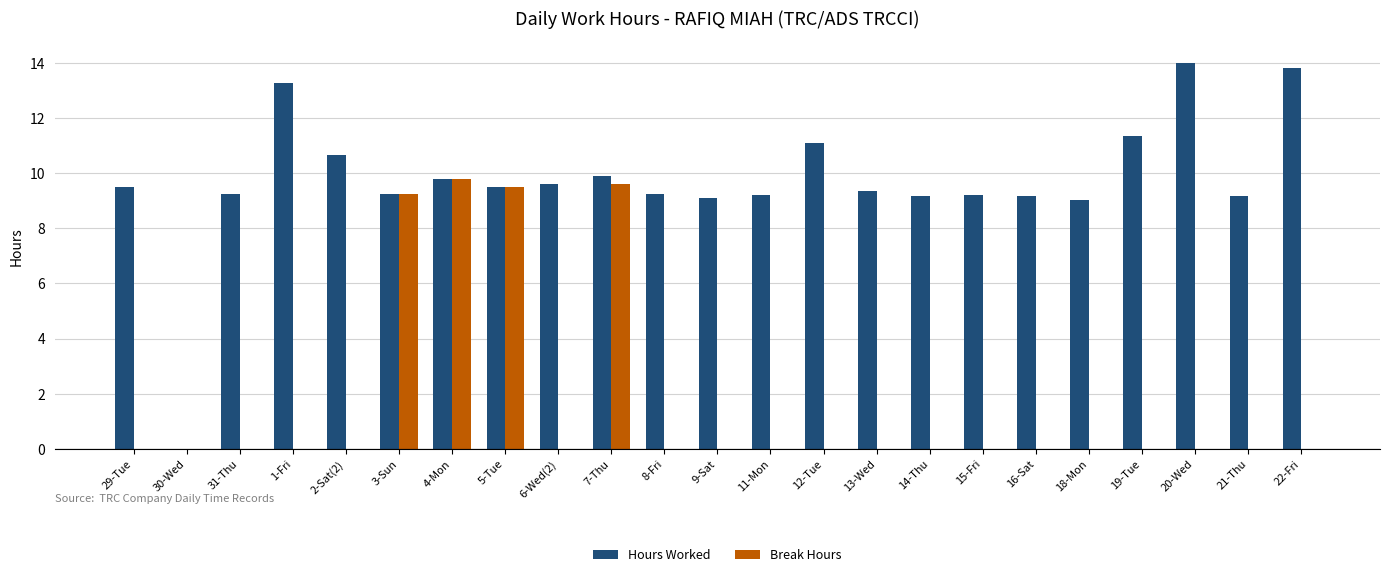

What is the total value across all series at 5-Tue?

19.0